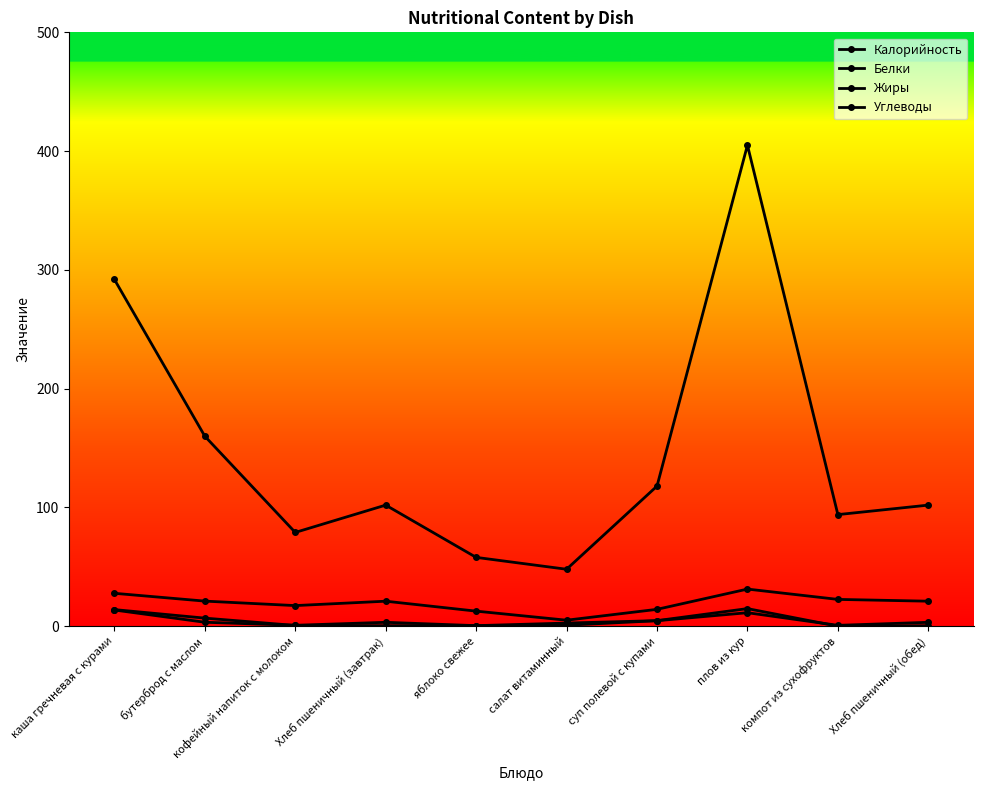

Between кофейный напиток с молоком and Хлеб пшеничный (обед), which series saw the biggest shift?

Калорийность